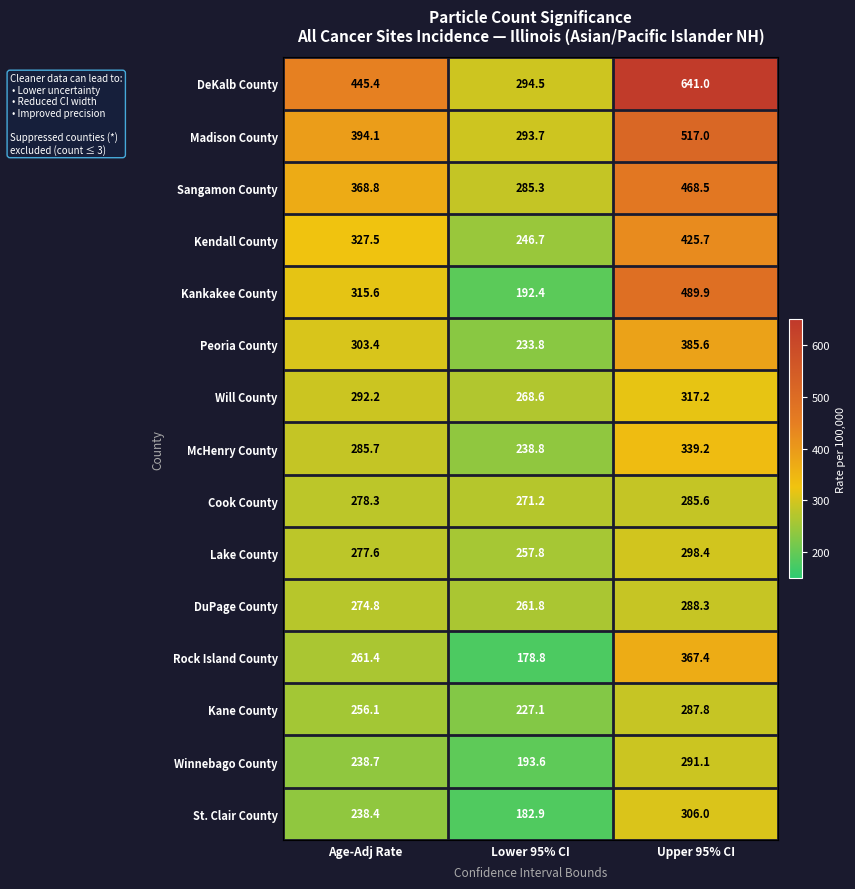

How many values in the DeKalb County series are below 445?

1